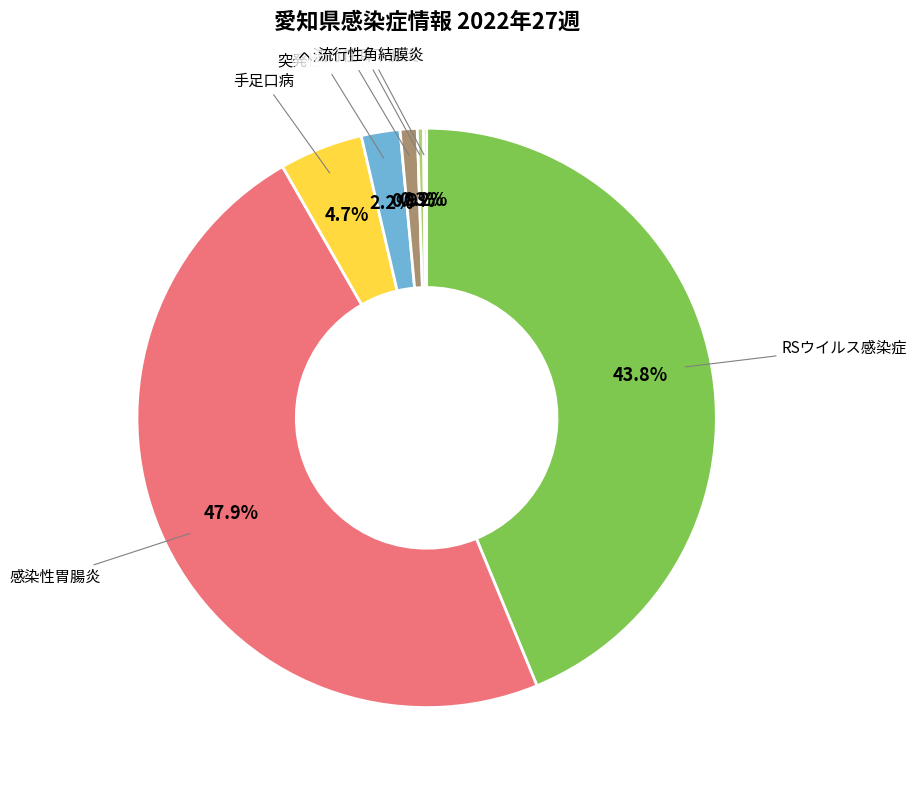

Does any single category account for the majority?

No